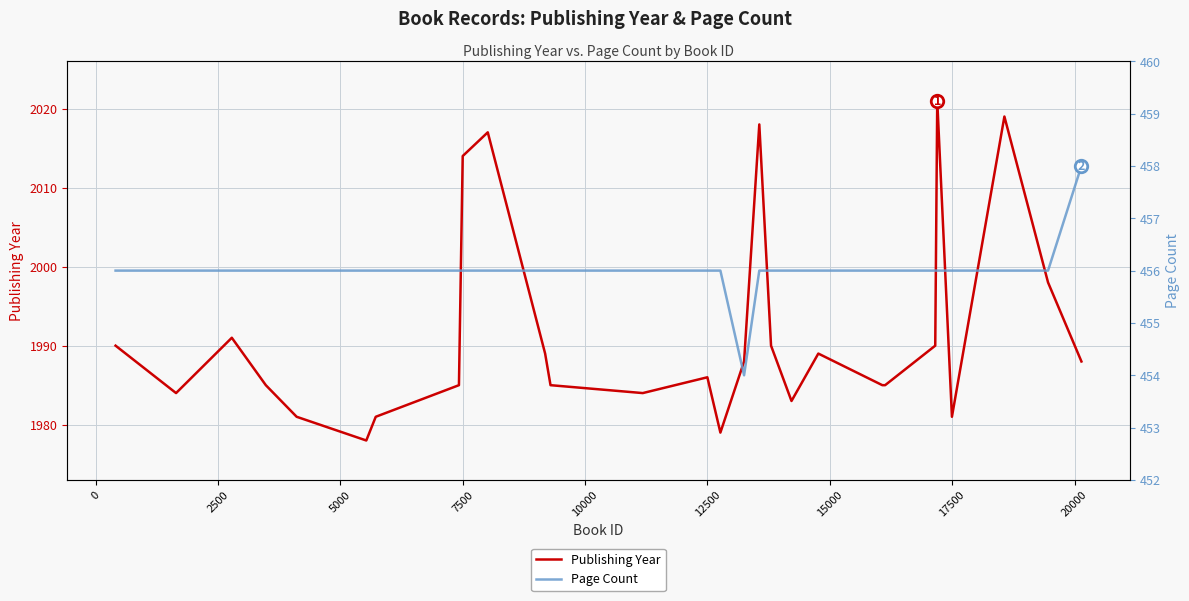

What is the average value of the Publishing Year series?

1992